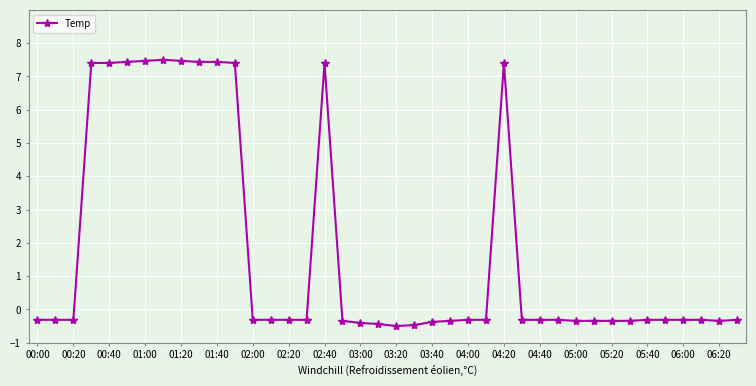

What is the value of the 30th point from the left?

-0.3